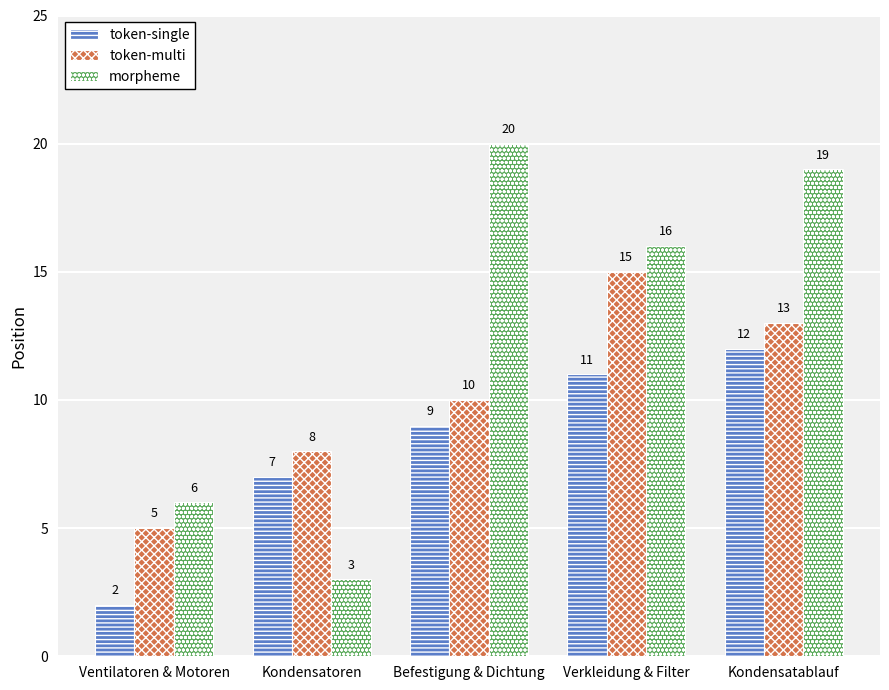

Rank the categories by token-multi value from highest to lowest.

Verkleidung & Filter, Kondensatablauf, Befestigung & Dichtung, Kondensatoren, Ventilatoren & Motoren